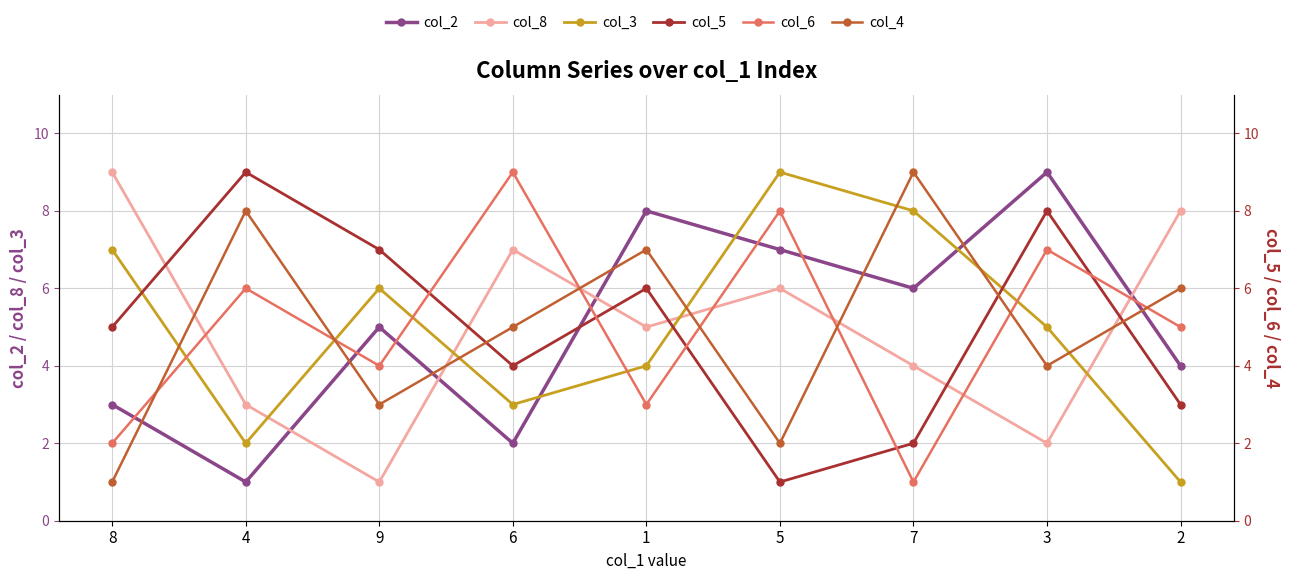

What is the label of the 9th point from the right?

8